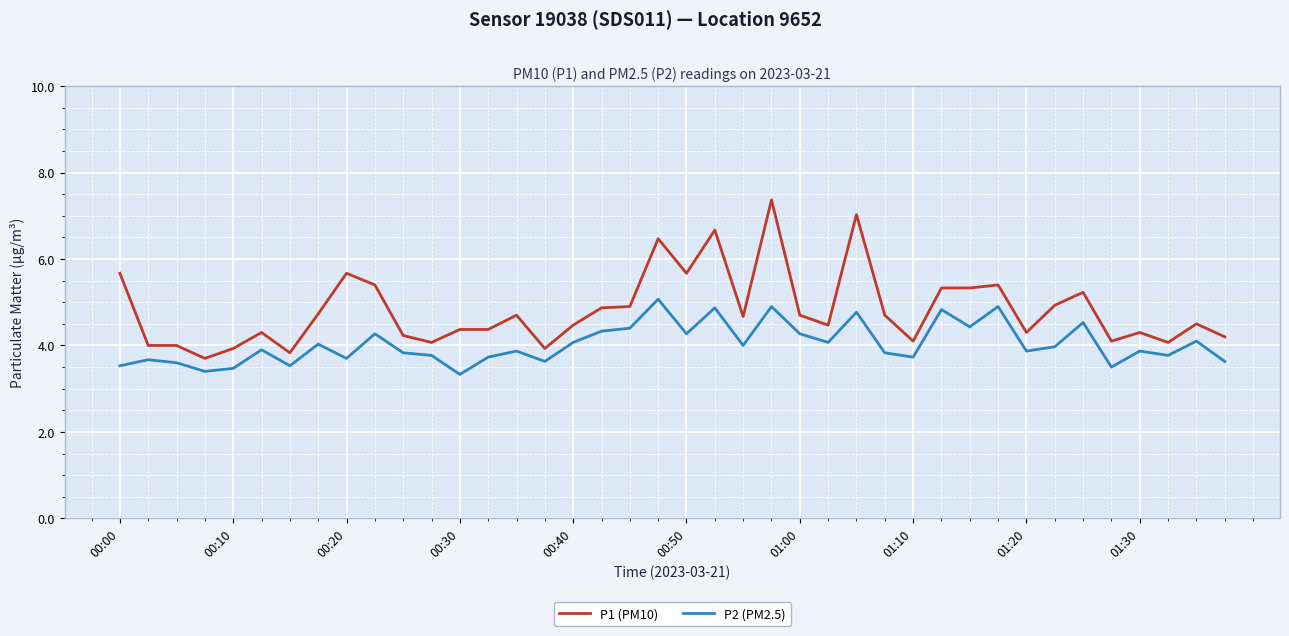

True or false: P1 (PM10) and P2 (PM2.5) intersect in this chart.

False